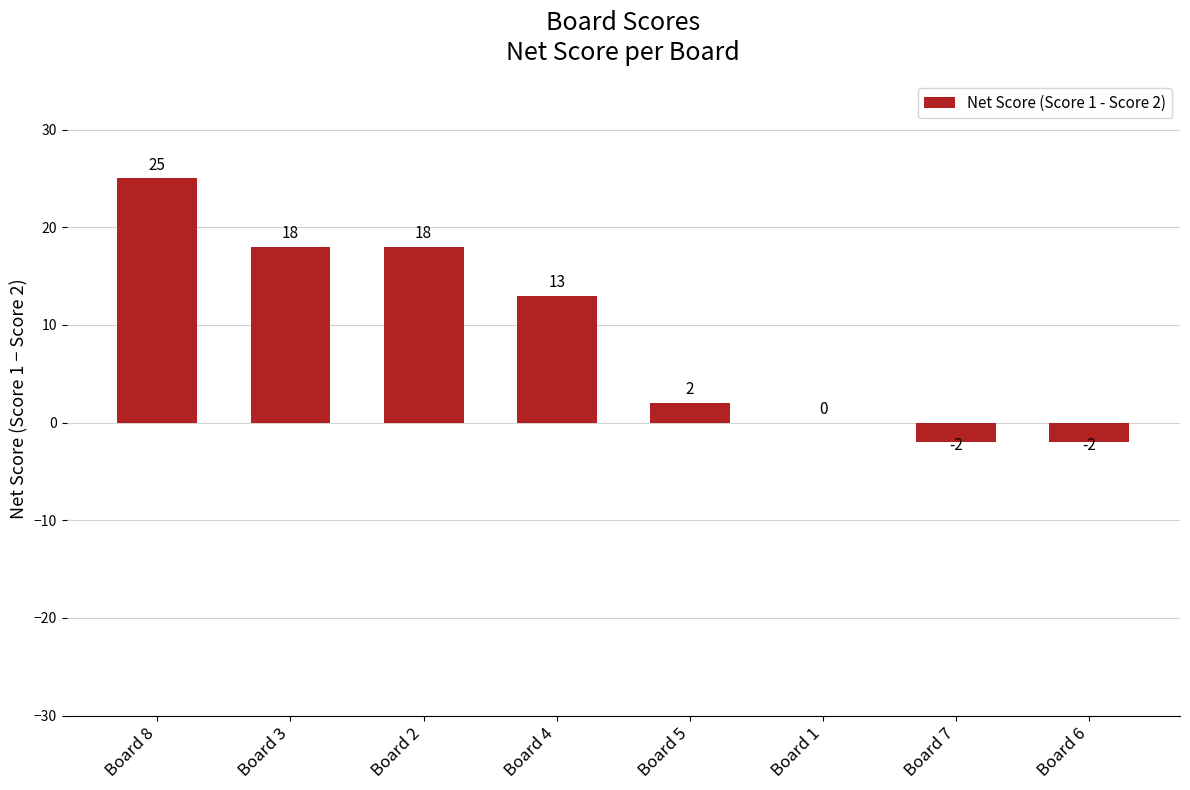

The value at Board 6 is -2. True or false?

True